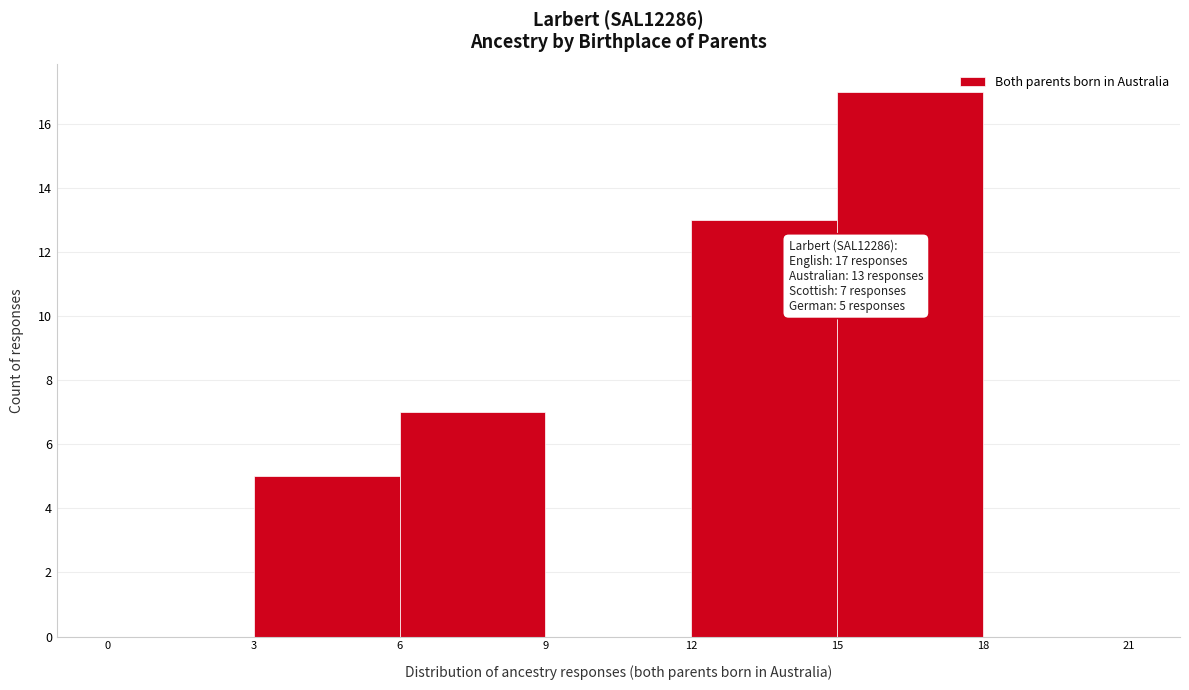

Which range on the x-axis has the tallest bar?

15 to 18